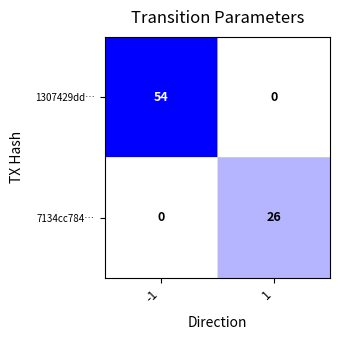

Which series has the largest total across all categories?

1307429dd…